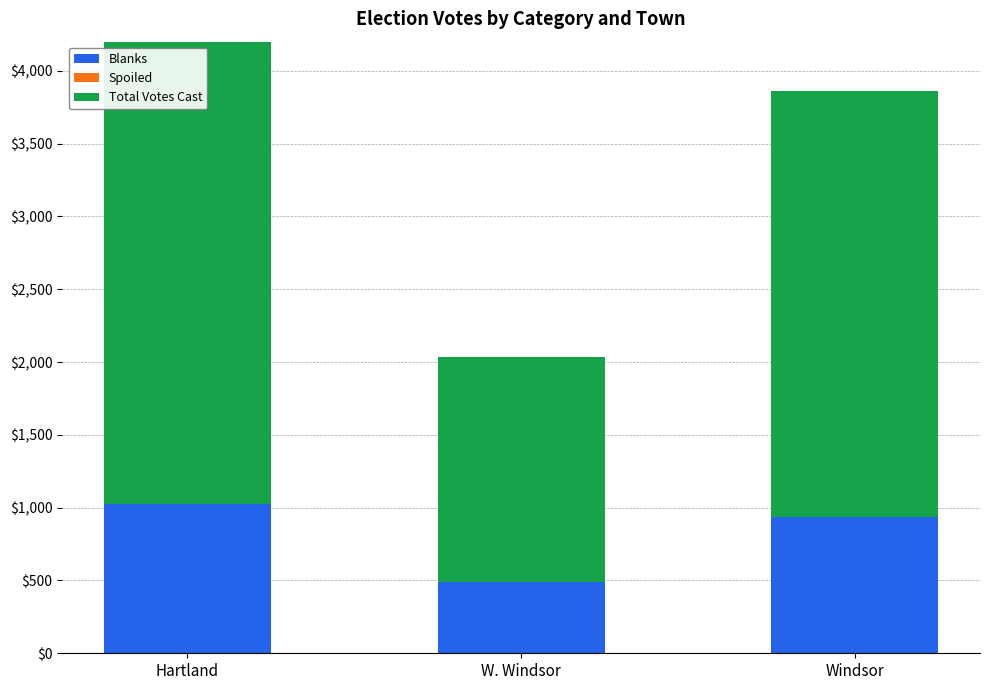

What is the sum of all Total Votes Cast values?

7940